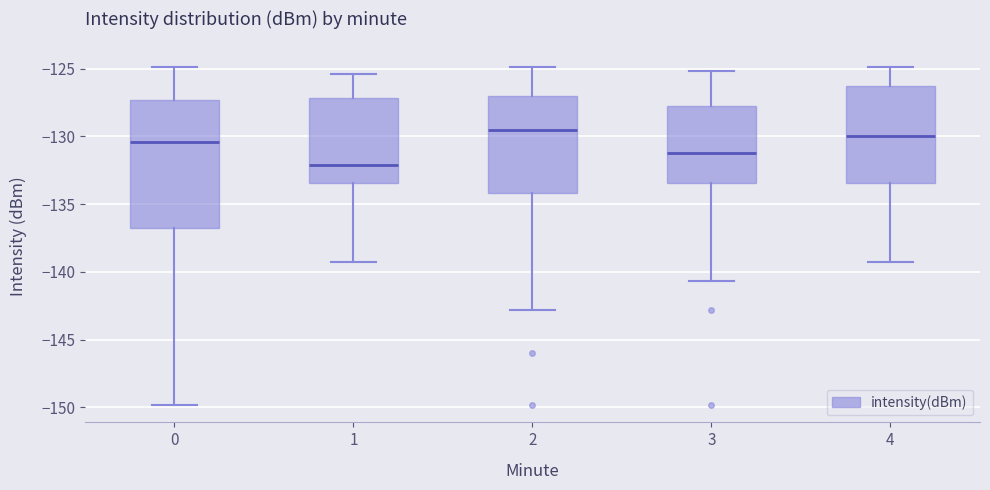

Where is the upper edge of the box at x = 2 on the y-axis? The values are not printed on the chart, so give them approximately, as read against the axis.

-127.0